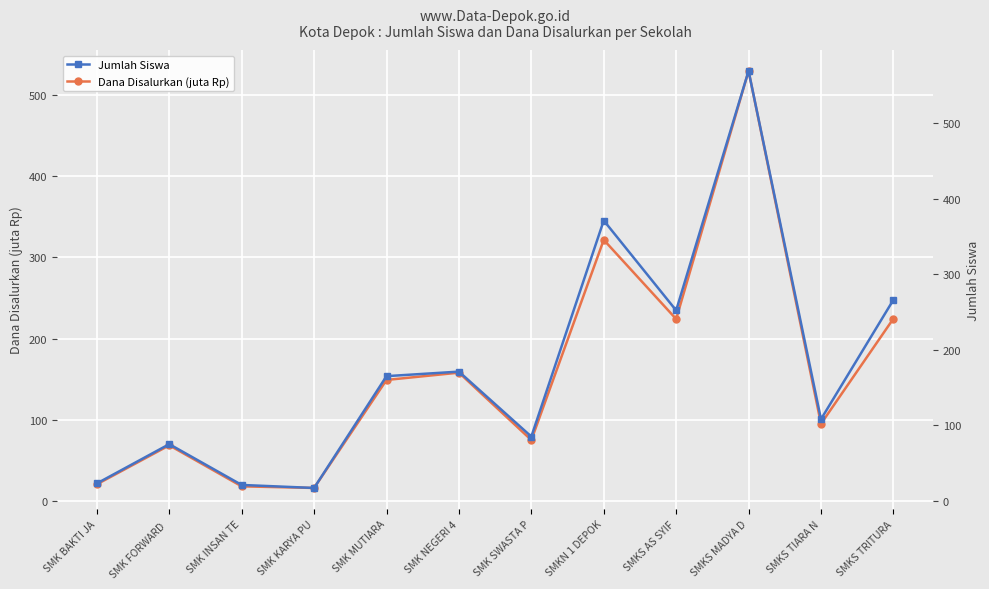

What is the sum of all Dana Disalurkan (juta Rp) values?

1899.5